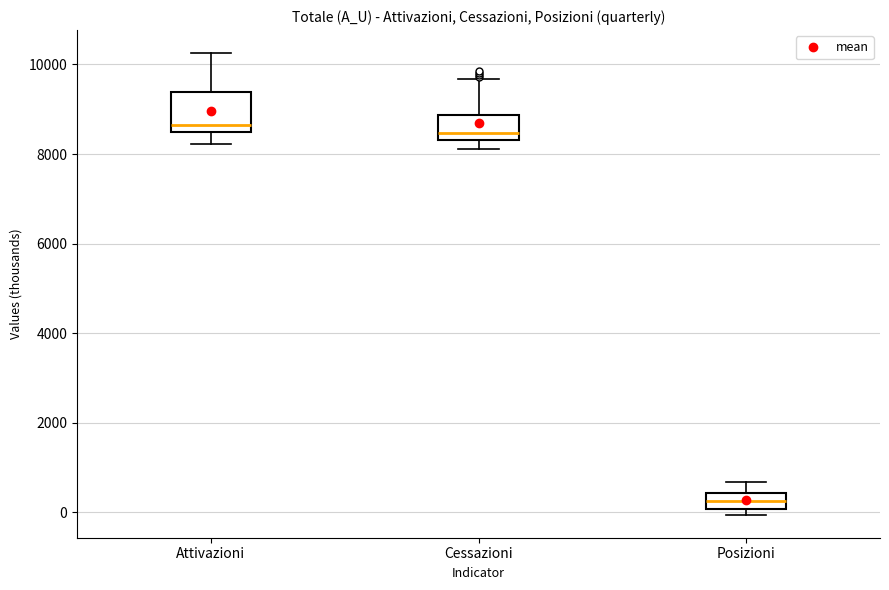

Reading left to right, read every box against the y-axis: the position of its median line, the range the box covers, and the ends of its whiskers. The values are not printed on the chart, so give them approximately, as read against the axis.

Attivazioni: median 8600, box 8400 to 9400, whiskers 8200 to 10200
Cessazioni: median 8400 (just above the box's lower edge), box 8400 to 8800, whiskers 8200 to 9600
Posizioni: median 200, box 0 to 400, whiskers 0 (just below the box's lower edge) to 600